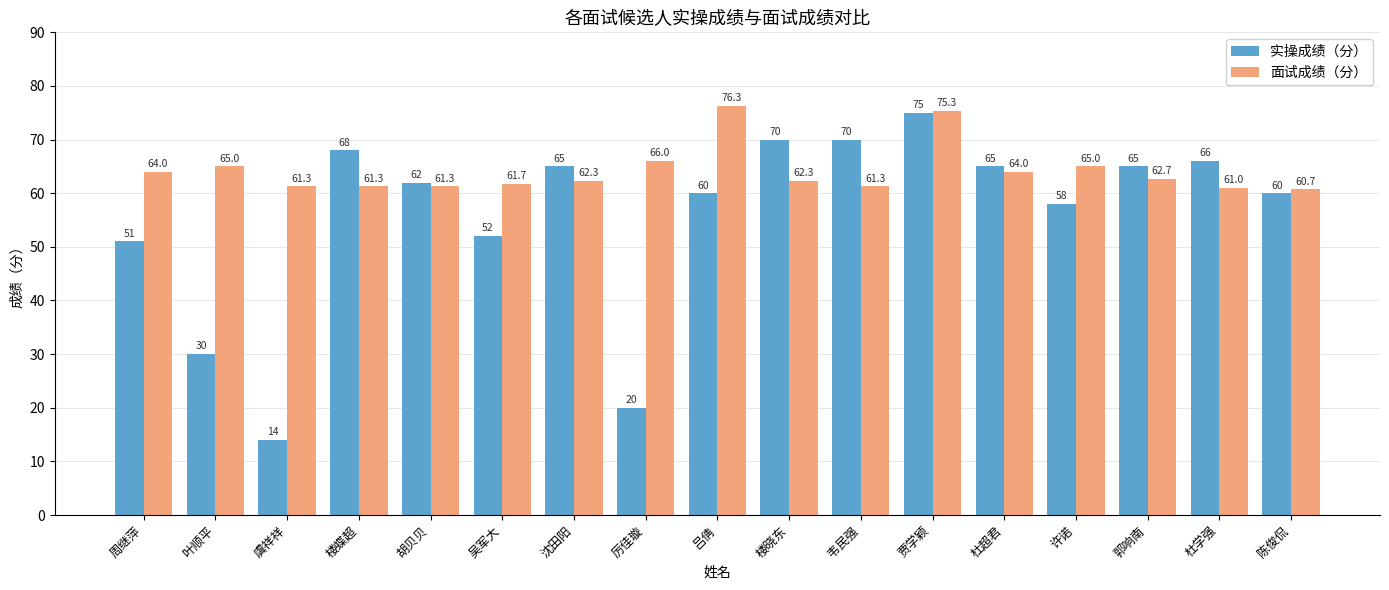

Reading right to left, list all the values displayed in this chart.

实操成绩（分）: 陈俊侃=60.0	杜学强=66.0	郭响南=65.0	许诺=58.0	杜超君=65.0	贾学颖=75.0	韦民强=70.0	楼晓东=70.0	吕倩=60.0	厉佳璇=20.0	沈田阳=65.0	吴军大=52.0	胡贝贝=62.0	楼蝶超=68.0	虞祥祥=14.0	叶顺平=30.0	周继萍=51.0
面试成绩（分）: 陈俊侃=60.7	杜学强=61.0	郭响南=62.7	许诺=65.0	杜超君=64.0	贾学颖=75.3	韦民强=61.3	楼晓东=62.3	吕倩=76.3	厉佳璇=66.0	沈田阳=62.3	吴军大=61.7	胡贝贝=61.3	楼蝶超=61.3	虞祥祥=61.3	叶顺平=65.0	周继萍=64.0